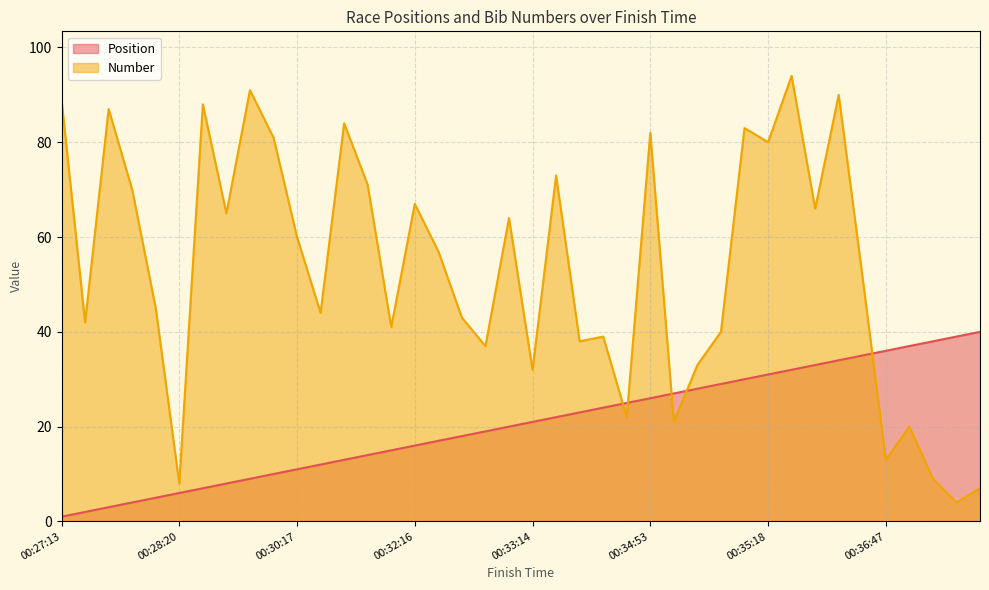

At which label is Number closest to 49?

00:36:24